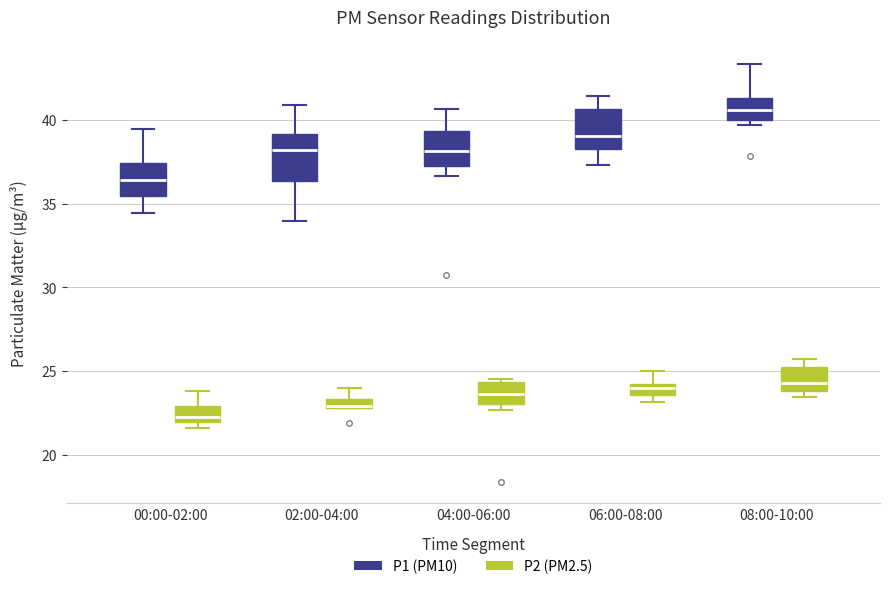

Where does the upper whisker of the box for 00:00-02:00 (P1 (PM10)) end on the y-axis? The values are not printed on the chart, so give them approximately, as read against the axis.

39.5